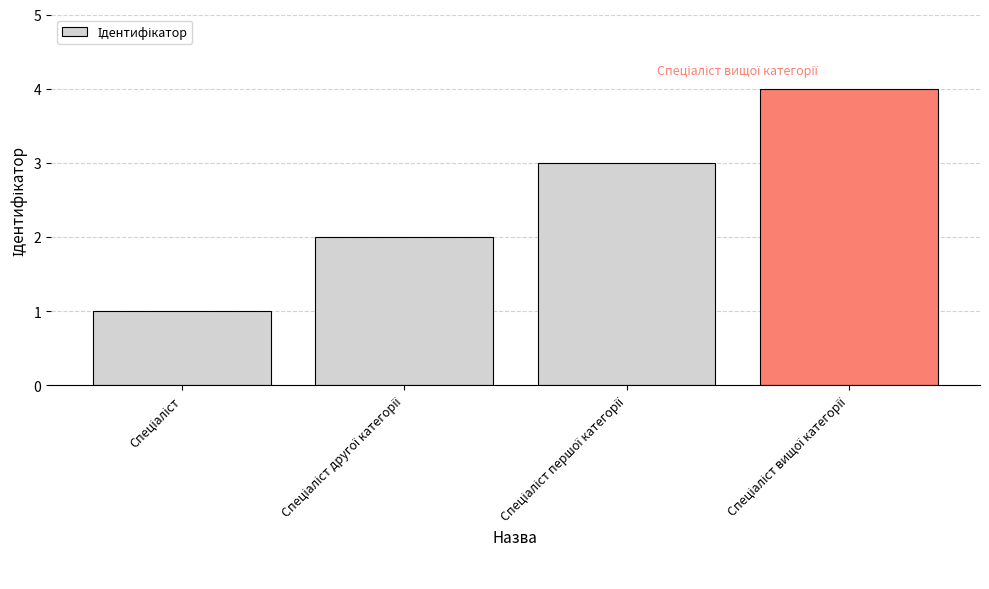

What is the maximum value shown in the chart?

4